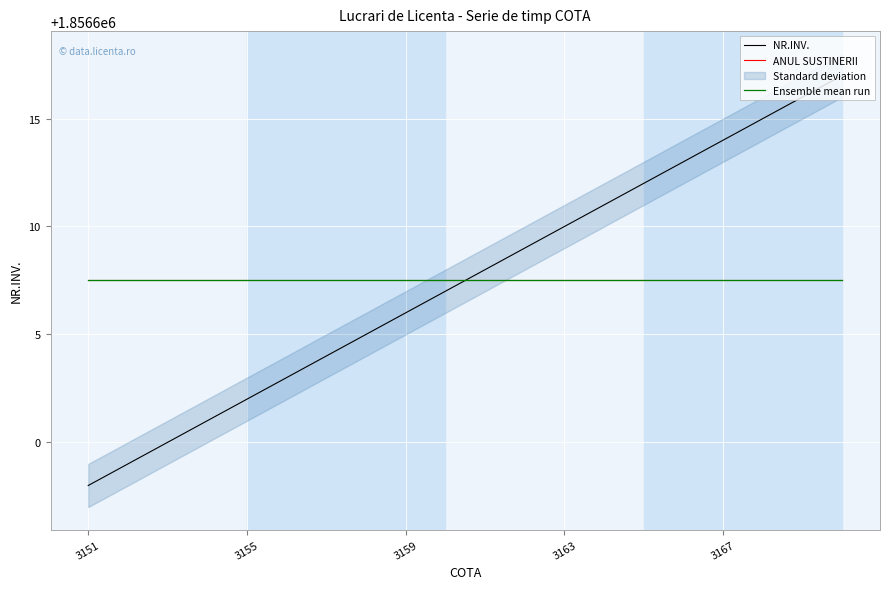

At how many categories does at least one series exceed 1856603?

20